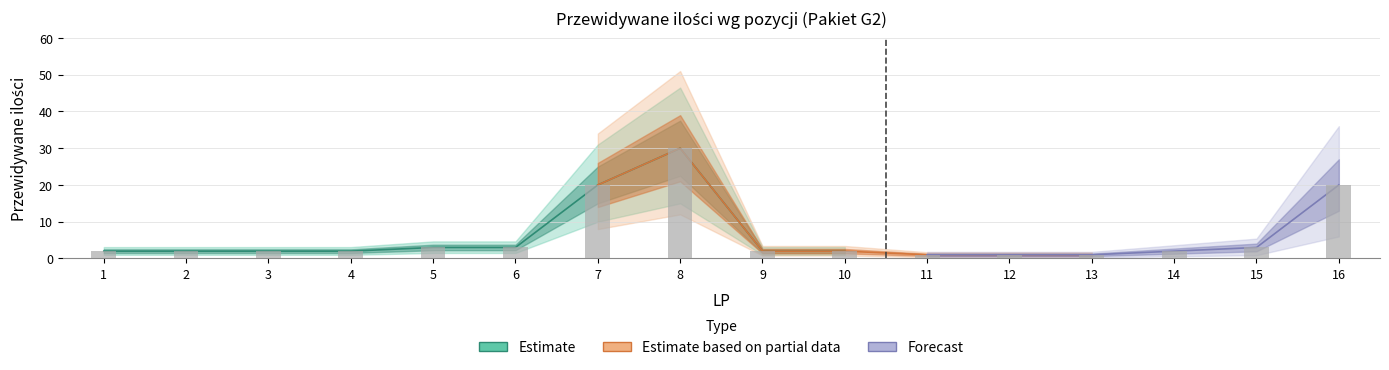

List the labels in order of value, smallest first.

11, 12, 13, 1, 2, 3, 4, 9, 10, 14, 5, 6, 15, 7, 16, 8